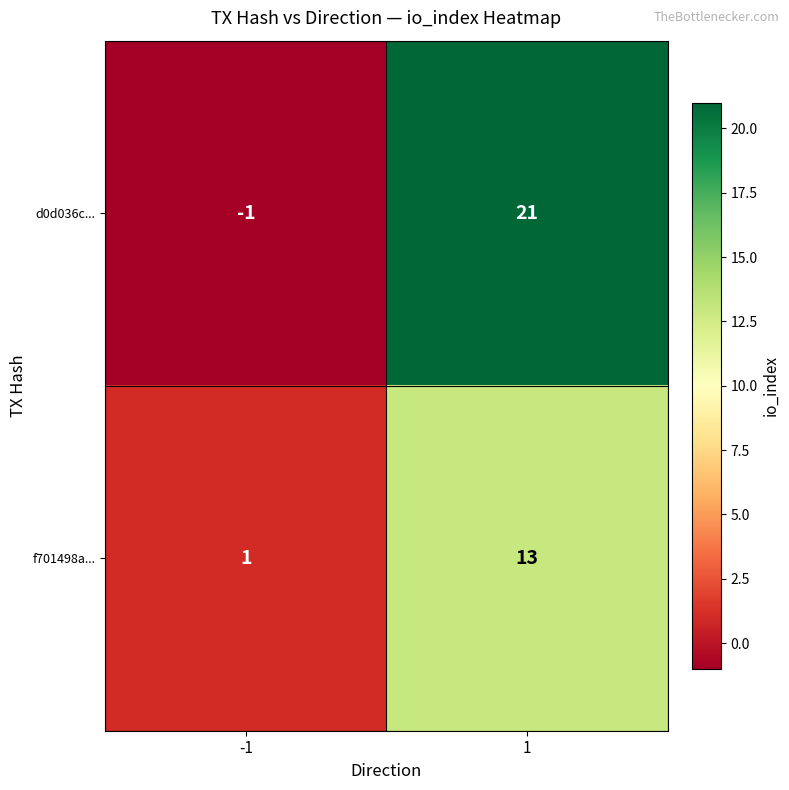

Is it true that f701498a... equals 1 at -1?

True